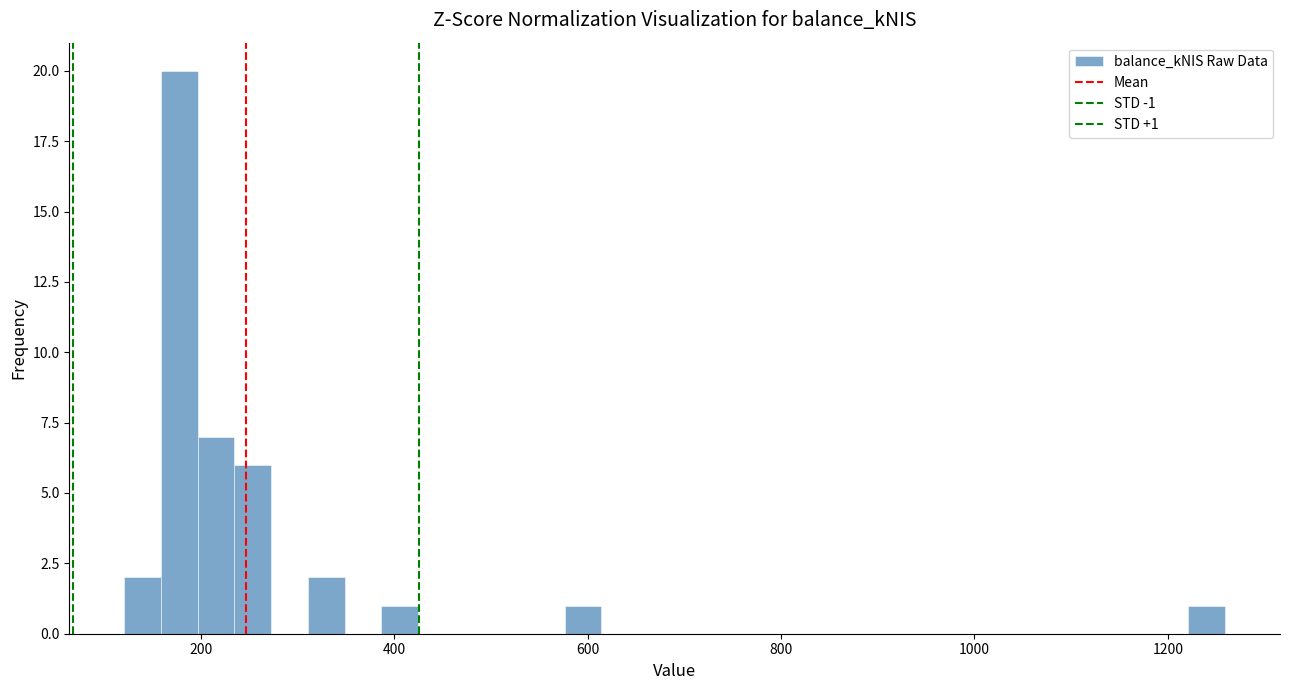

Around what value on the x-axis is the tallest bar? Give the approximate position of its centre, as read against the axis.

180